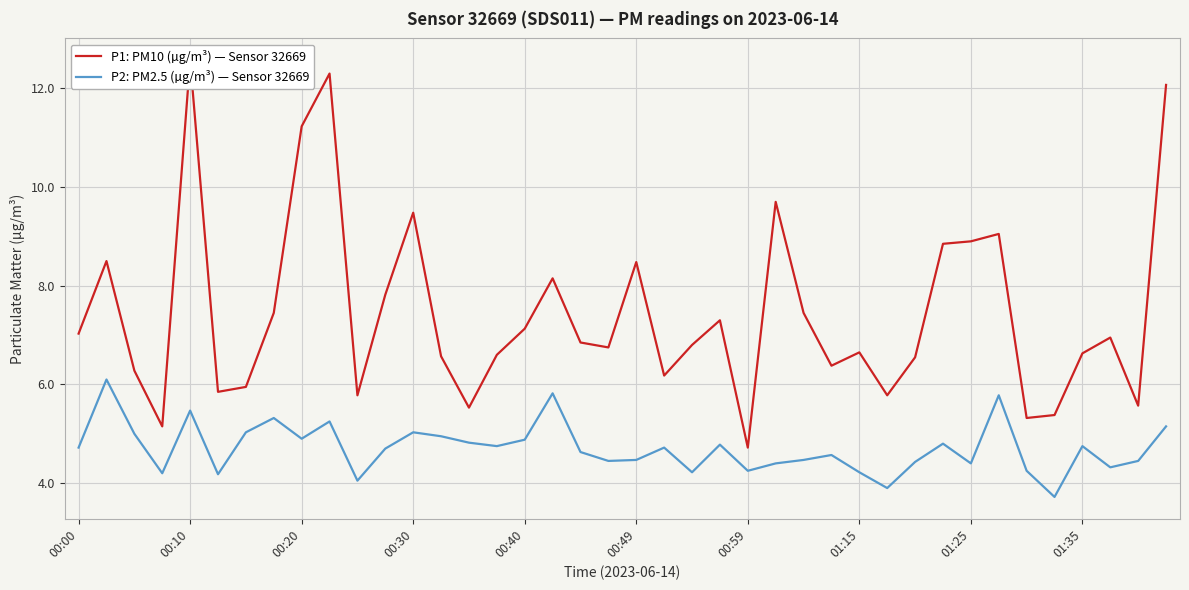

What is the highest value of the P2: PM2.5 (µg/m³) — Sensor 32669 series?

6.1